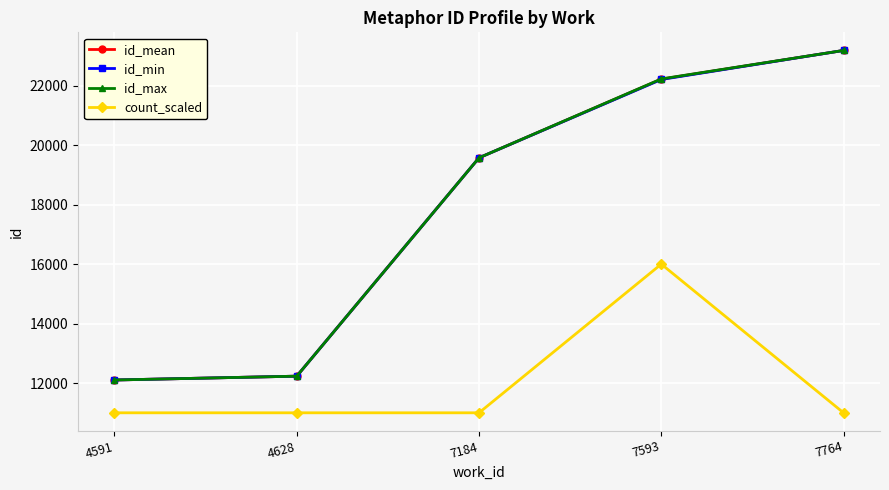

True or false: count_scaled has a value of 15430.6 at 7764.

False